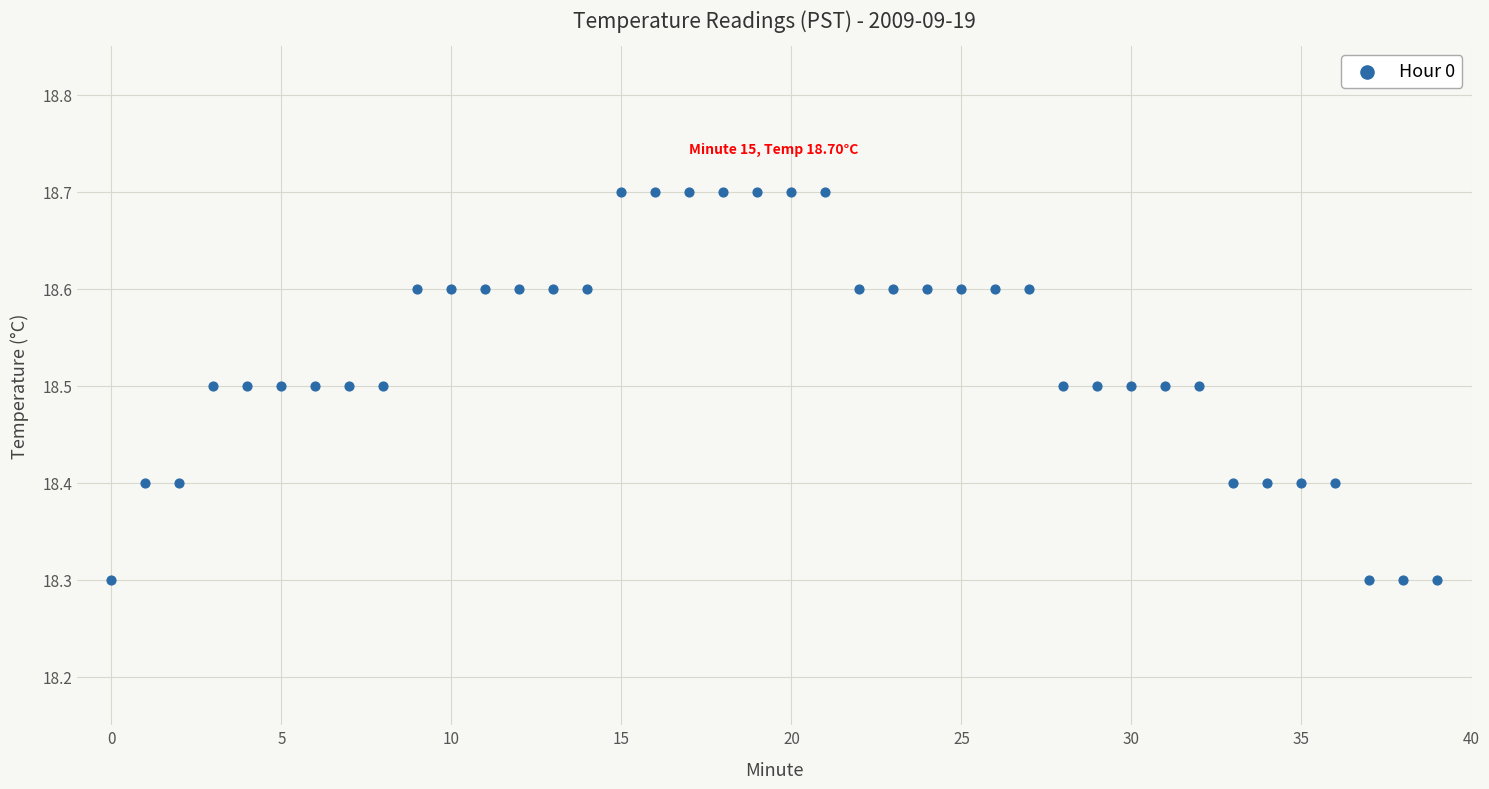

What is the range of Y values (max minus min)?

0.4